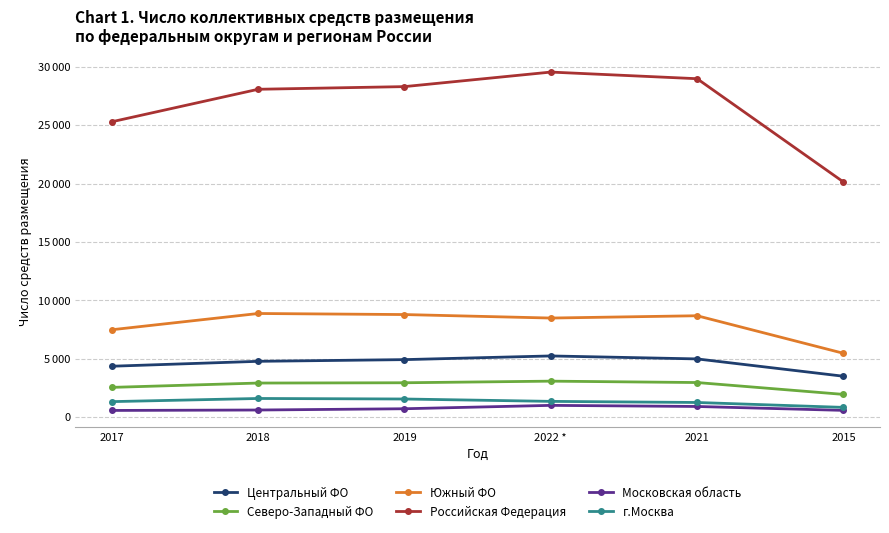

Reading right to left, extract all data points from this chart.

Центральный ФО: 3498	4981	5236	4921	4775	4355
Северо-Западный ФО: 1942	2958	3077	2939	2914	2543
Южный ФО: 5463	8678	8481	8780	8871	7480
Российская Федерация: 20135	28979	29547	28302	28074	25292
Московская область: 574	908	1003	713	605	568
г.Москва: 829	1250	1345	1548	1593	1323